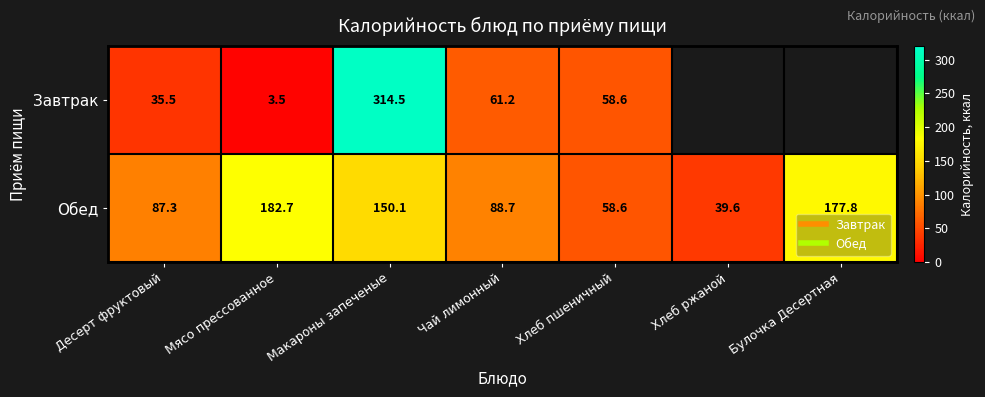

The Обед series shows 88.7 at Чай лимонный. True or false?

True